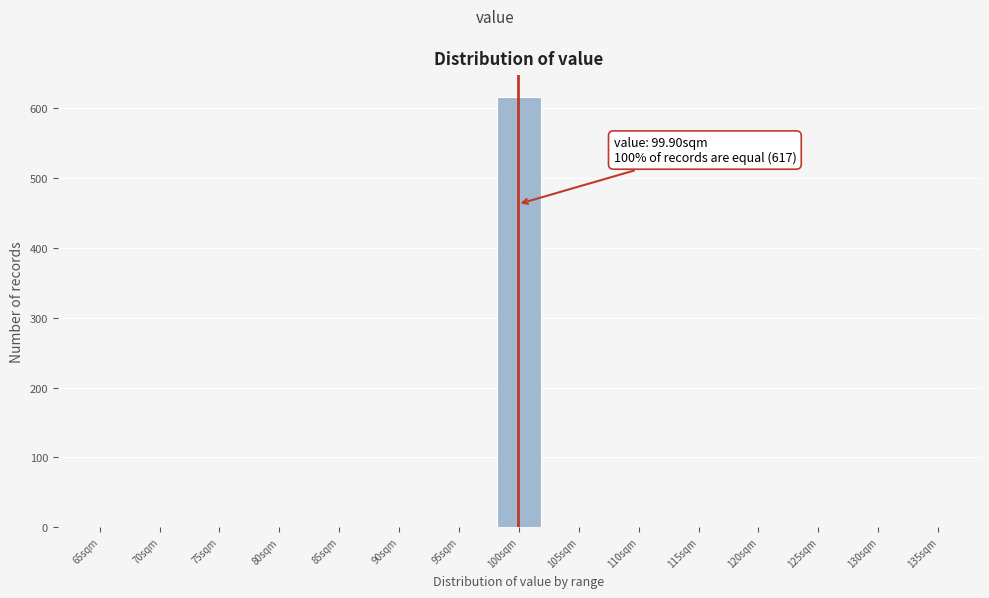

Over which range of the x-axis is the bar tallest?

98.0 to 102.0